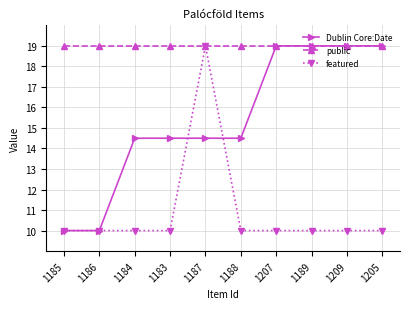

What is the sum of all featured values?

109.0